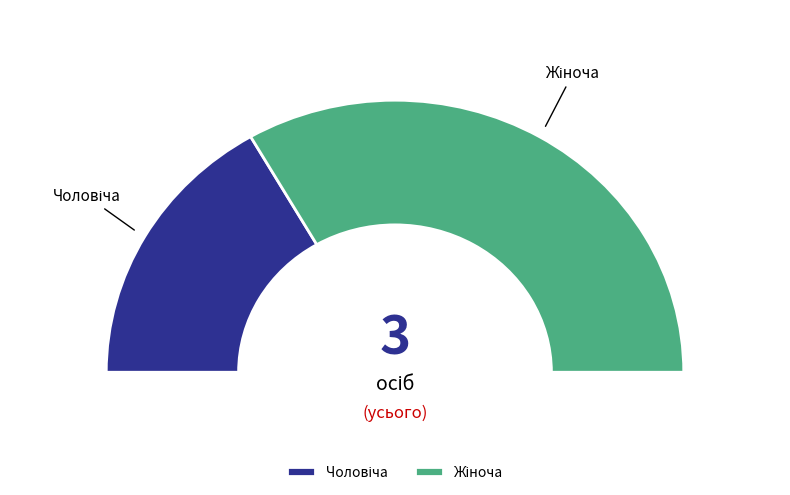

To the nearest percent, what is the combined percentage of Чоловіча and Жіноча?

100%